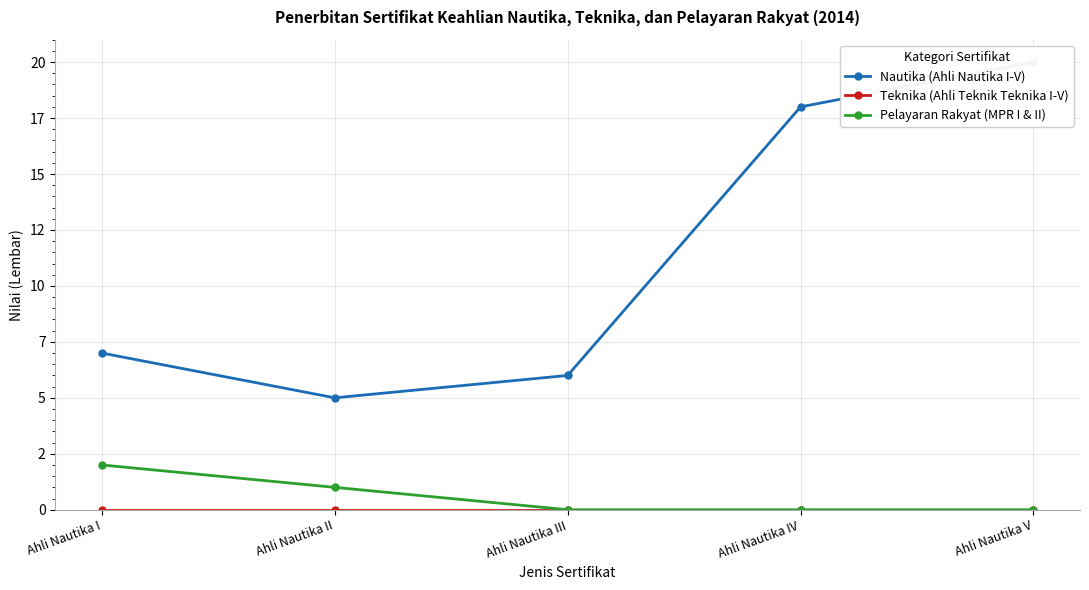

What is the highest value of the Pelayaran Rakyat (MPR I & II) series?

2